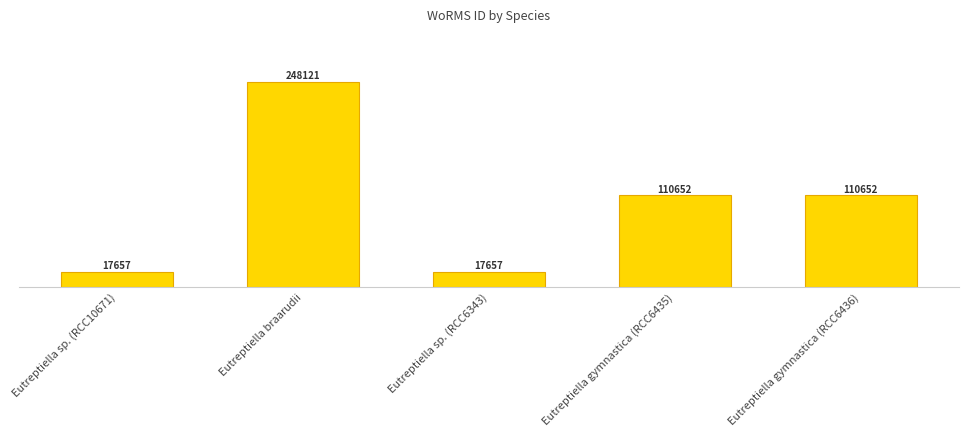

What is the label of the 3rd bar from the left?

Eutreptiella sp. (RCC6343)